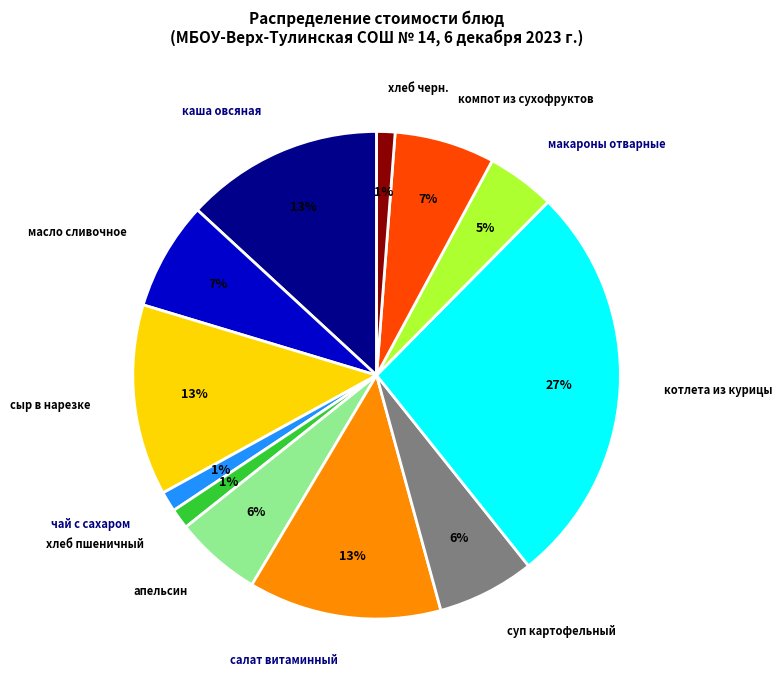

Is суп картофельный the majority of the pie?

No